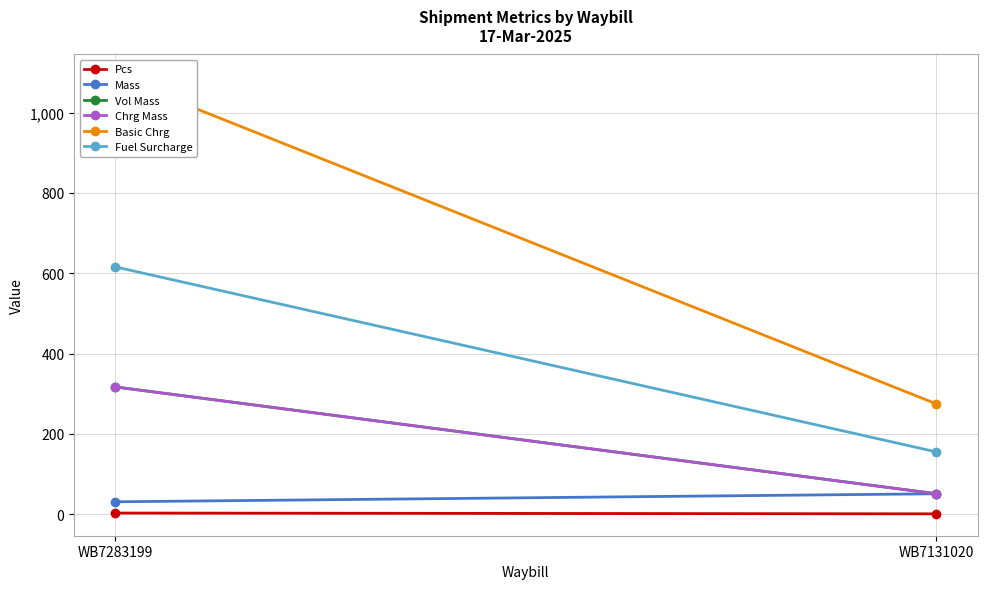

True or false: Fuel Surcharge has a value of 155.1 at WB7131020.

True